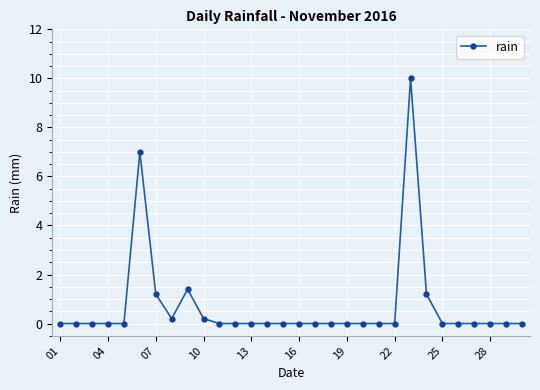

True or false: the data has more than 0 interior local peaks.

True